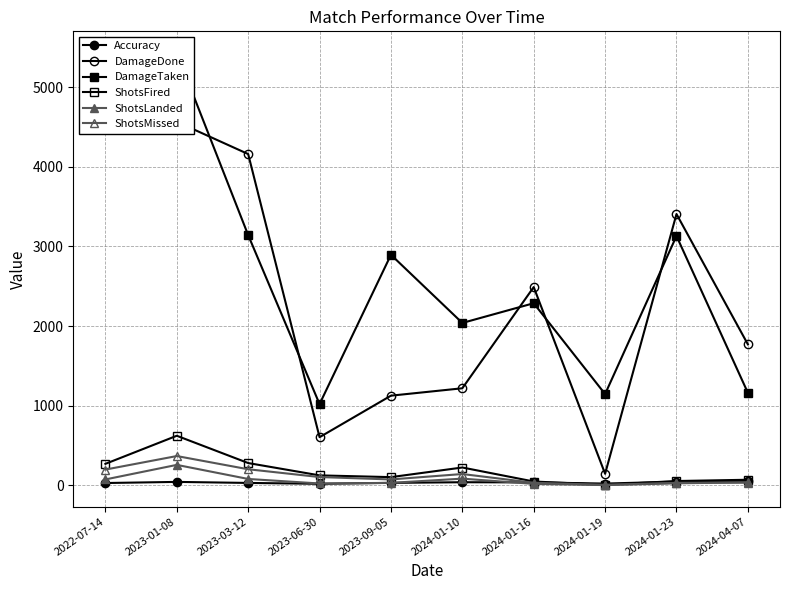

How many lines are shown in the chart?

6